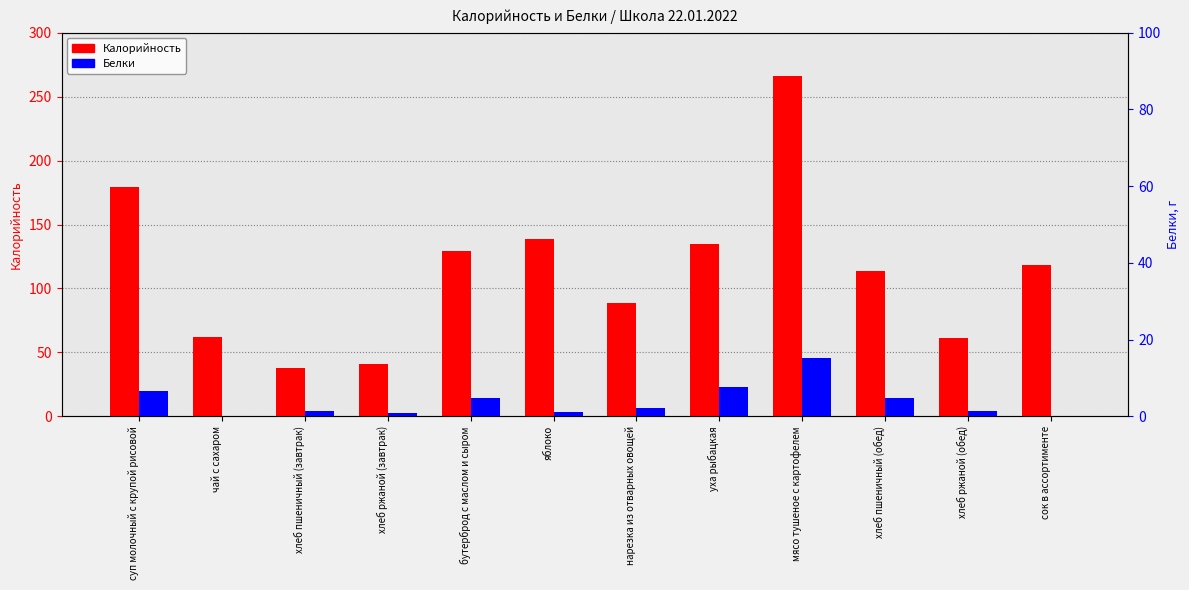

Which category has the lowest value in the Калорийность series?

хлеб пшеничный (завтрак)